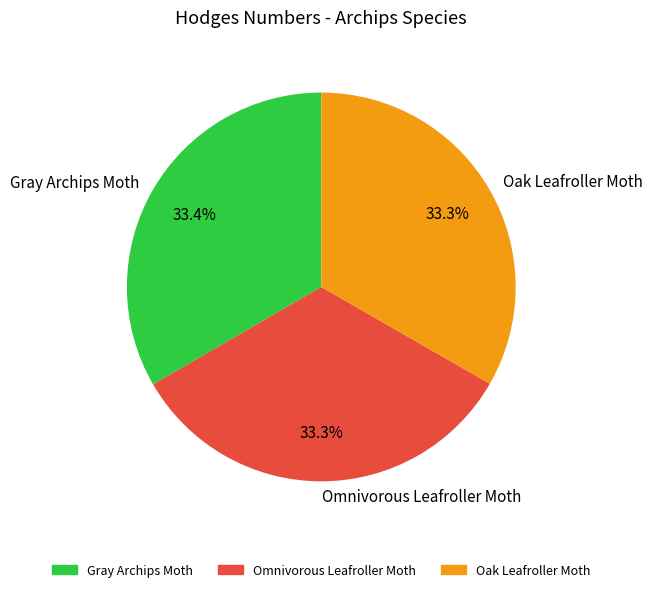

To the nearest percent, what portion does Omnivorous Leafroller Moth represent?

33%